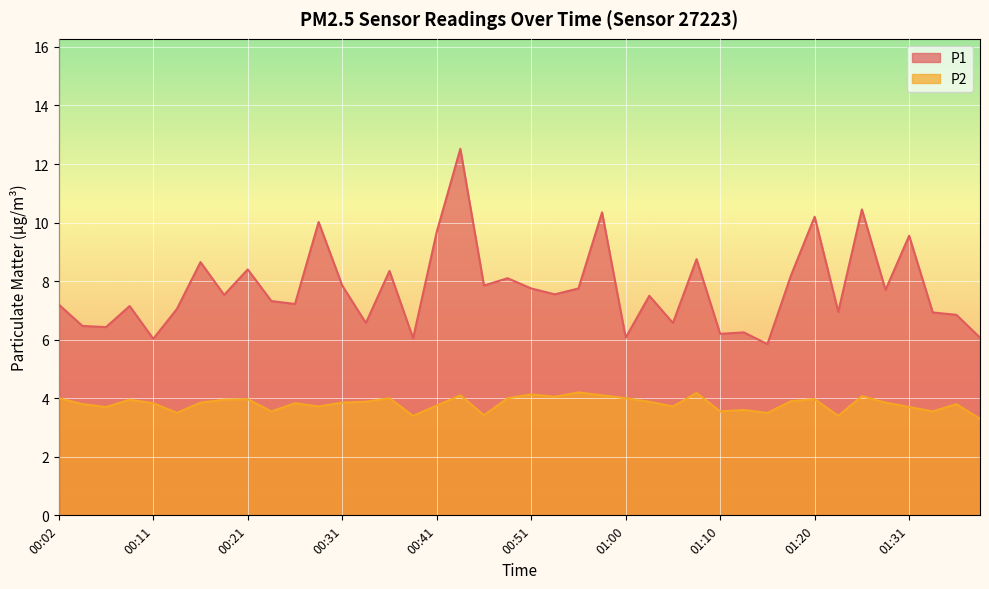

The P2 series shows 5.8 at 01:10. True or false?

False